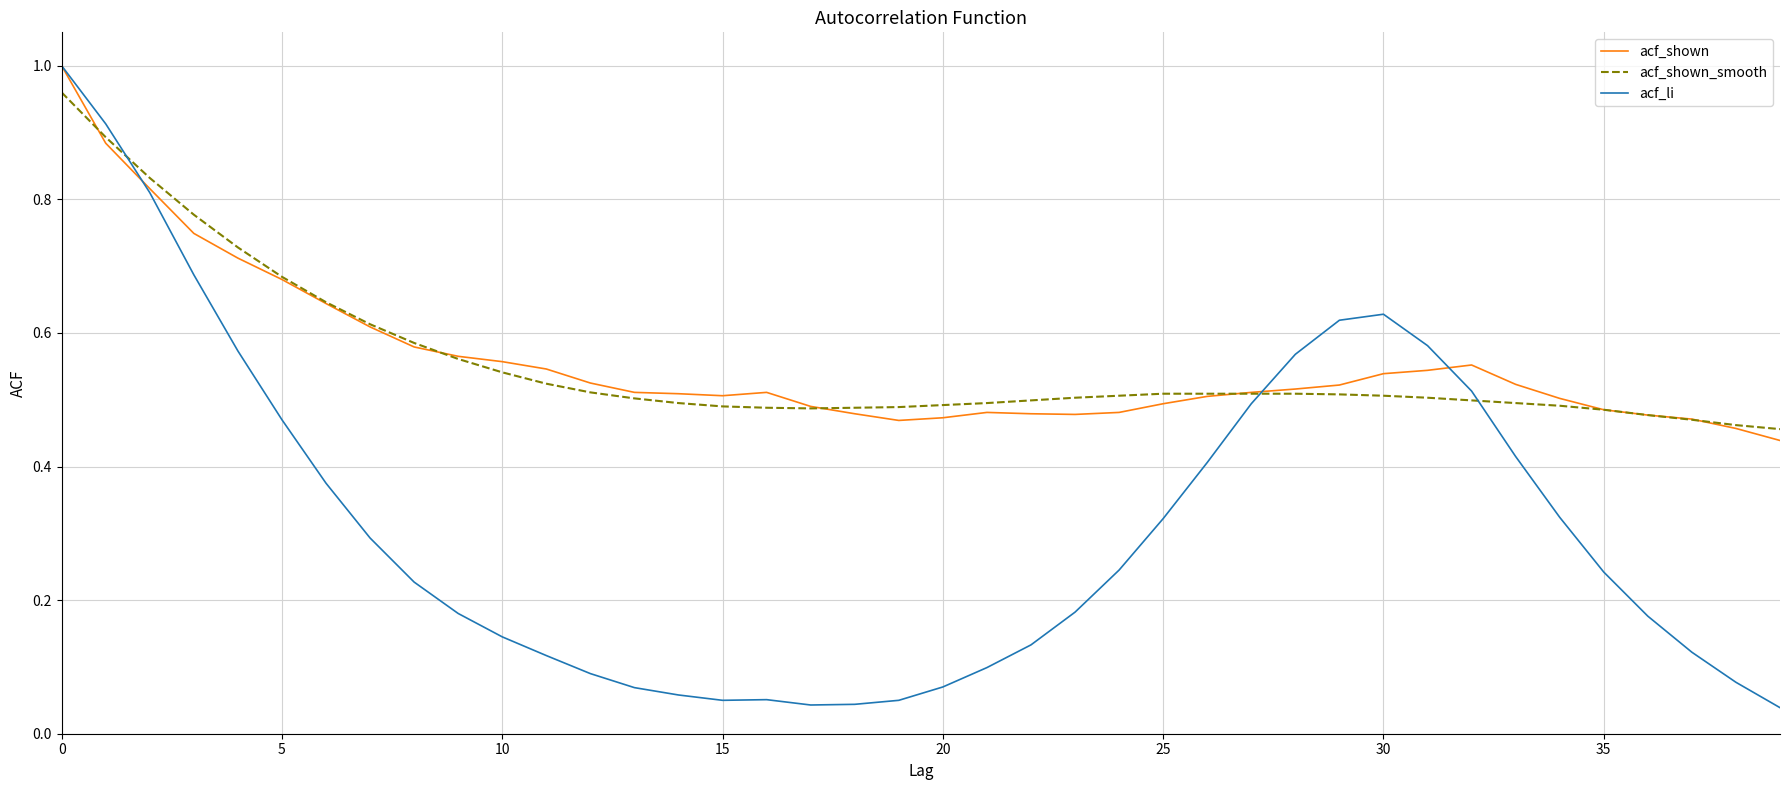

Which series has the largest range (max minus min)?

acf_li